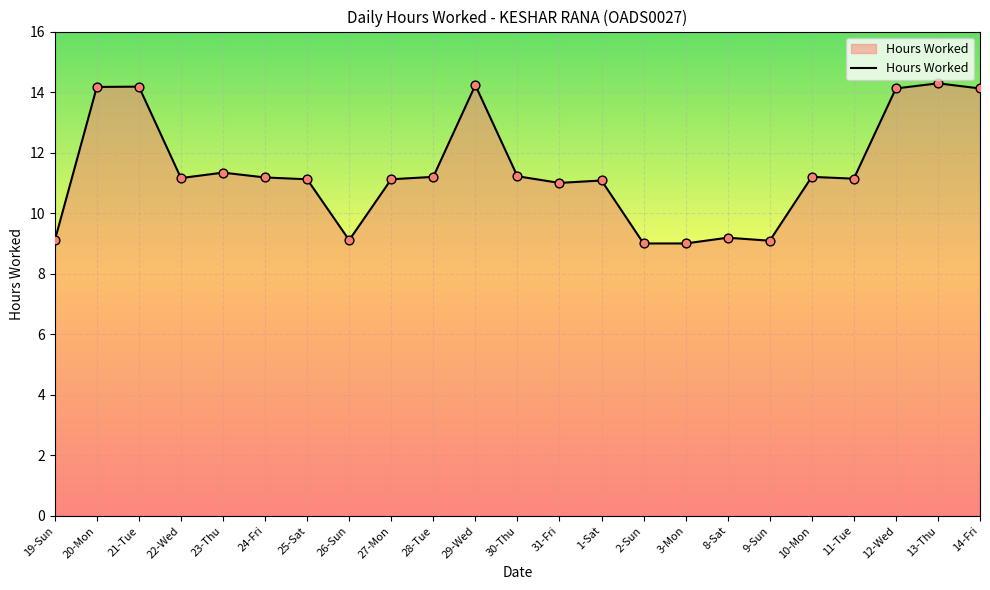

What is the change in value from 31-Fri to 9-Sun?

-1.9